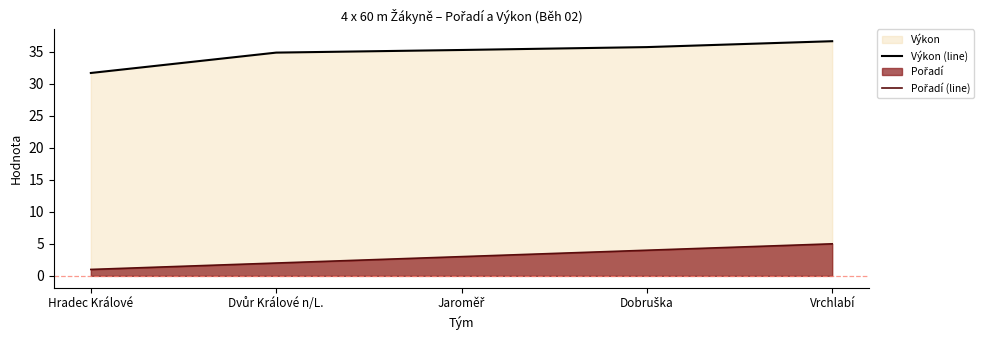

The Výkon (line) series shows 35.3 at Jaroměř. True or false?

True